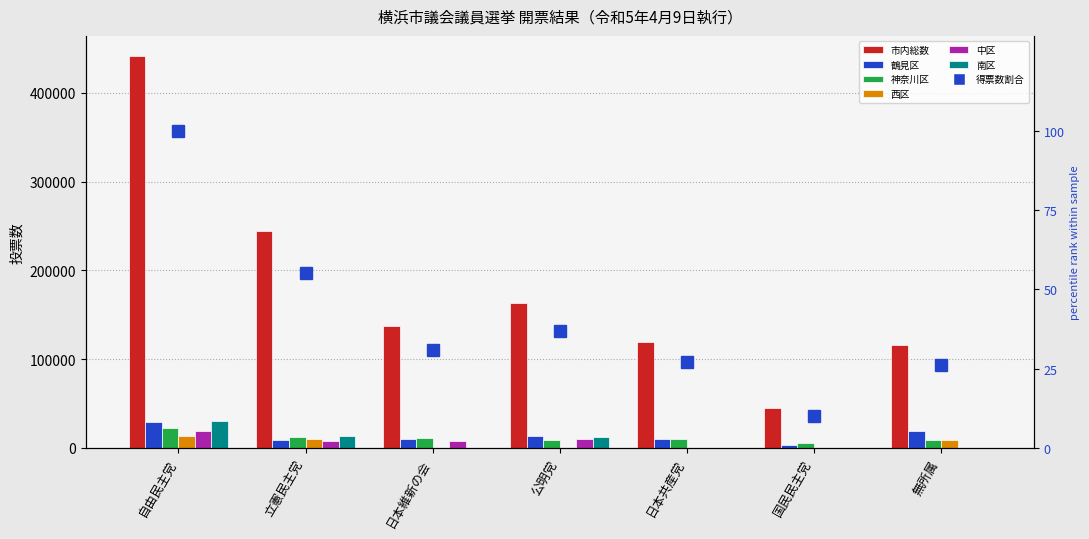

True or false: 南区 has a value of 4501 at 立憲民主党.

False